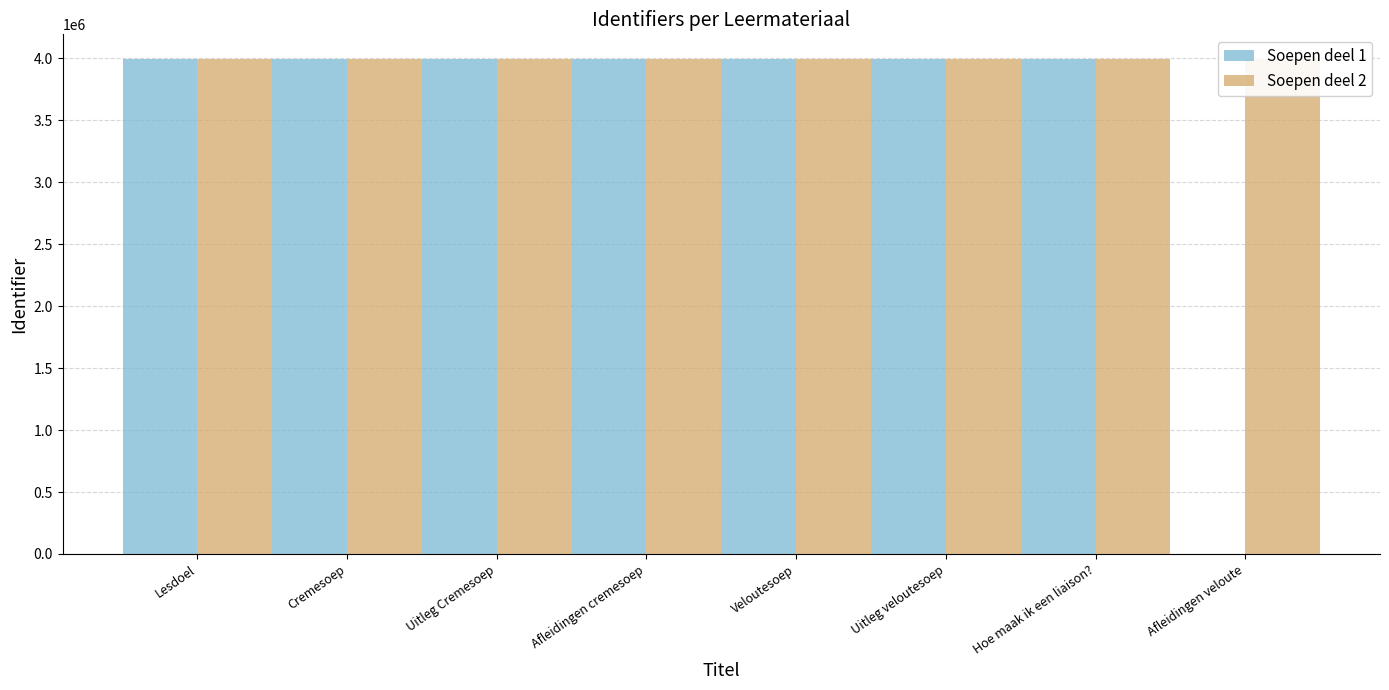

Reading left to right, what are all the values shown in this chart?

Soepen deel 1: 3990028	3989862	3989885	3990156	3990325	3990327	3990343	0
Soepen deel 2: 3992269	3990393	3990527	3990397	3990557	3990558	3992324	3992926